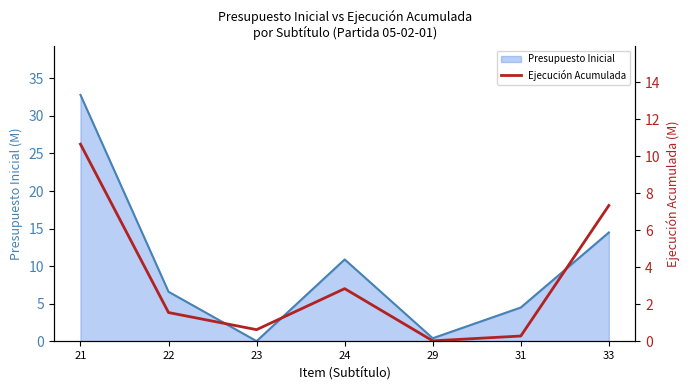

The chart shows a value of 1.0 at 23. True or false?

False